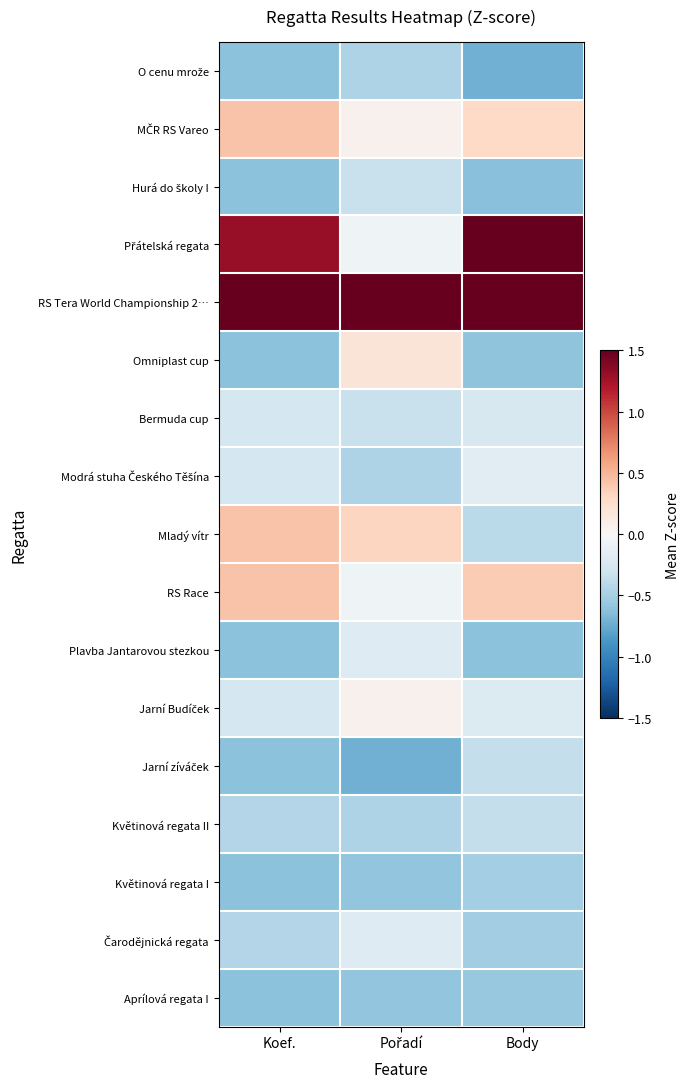

What is the difference between the highest and lowest values at Body?

3.6